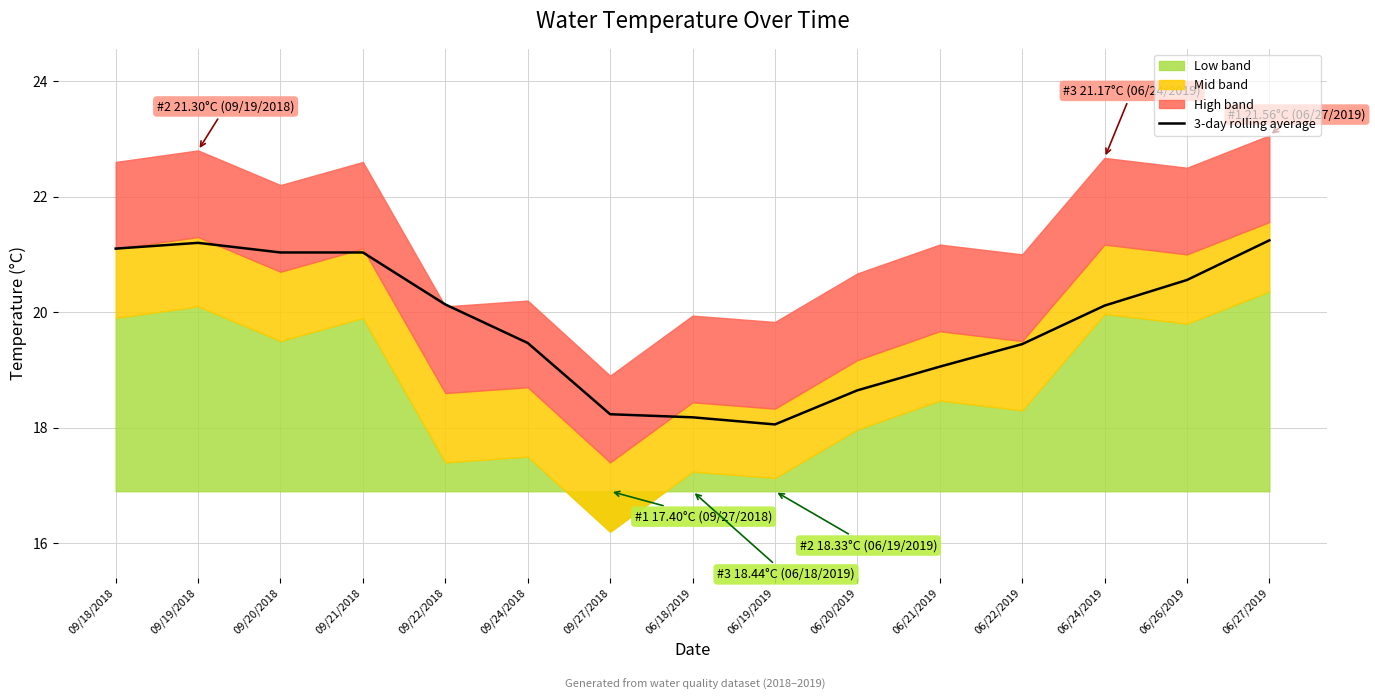

List the labels in order of value, largest first.

06/27/2019, 09/19/2018, 09/18/2018, 09/20/2018, 09/21/2018, 06/26/2019, 09/22/2018, 06/24/2019, 09/24/2018, 06/22/2019, 06/21/2019, 06/20/2019, 09/27/2018, 06/18/2019, 06/19/2019